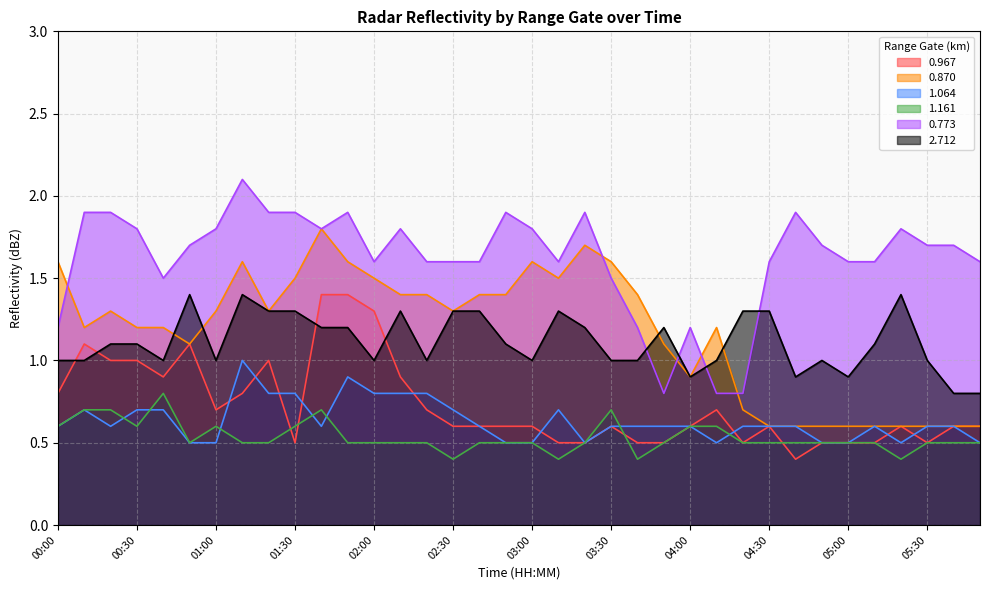

How many lines are shown in the chart?

6